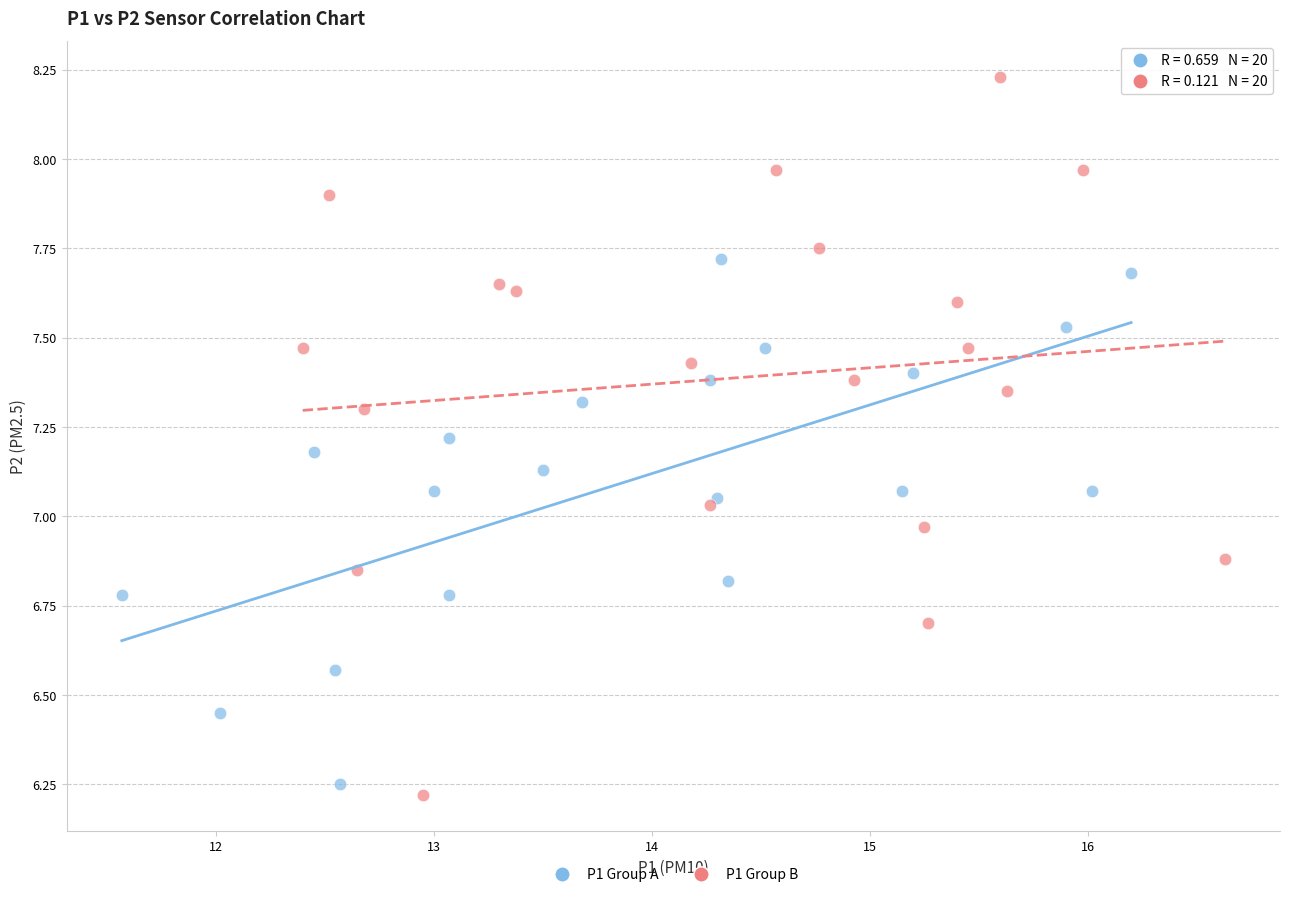

What are all the series names shown in the legend?

P1 Group A, P1 Group B